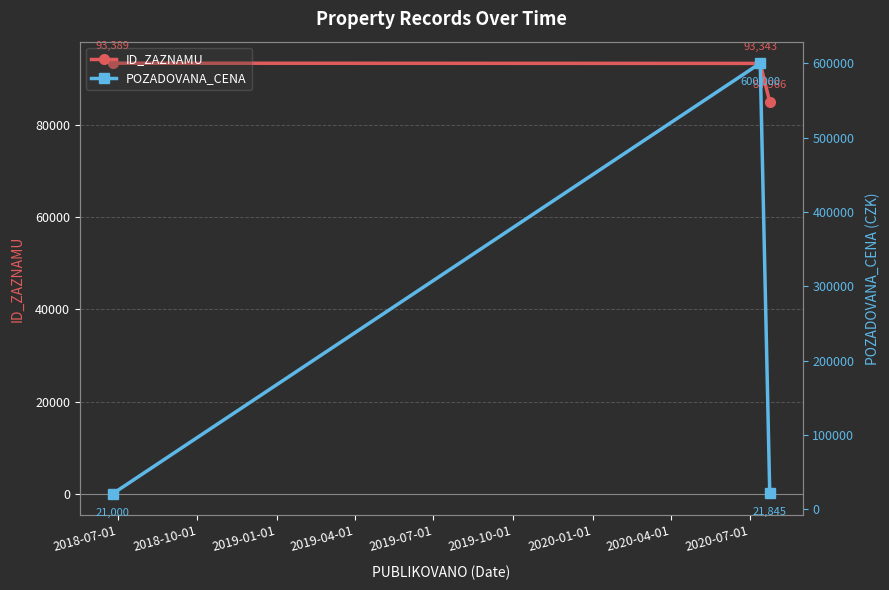

Is the value of POZADOVANA_CENA at 2019-01-01 greater than the value of ID_ZAZNAMU at 2019-01-01?

No